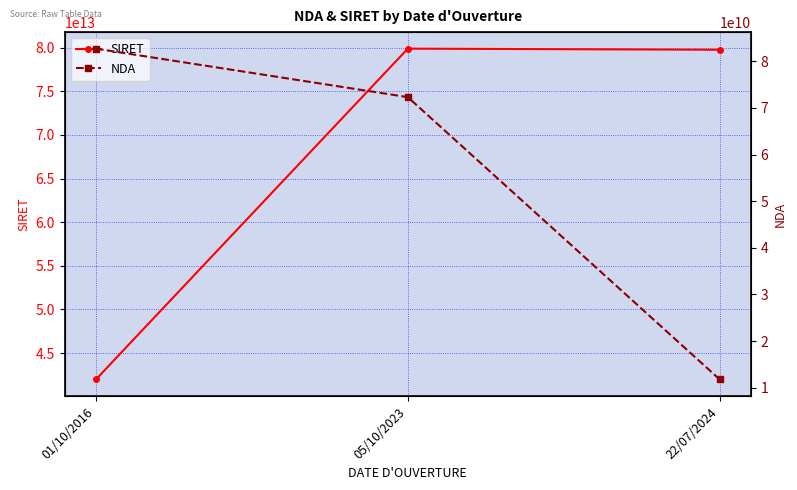

At which category is the sum across all series the highest?

05/10/2023